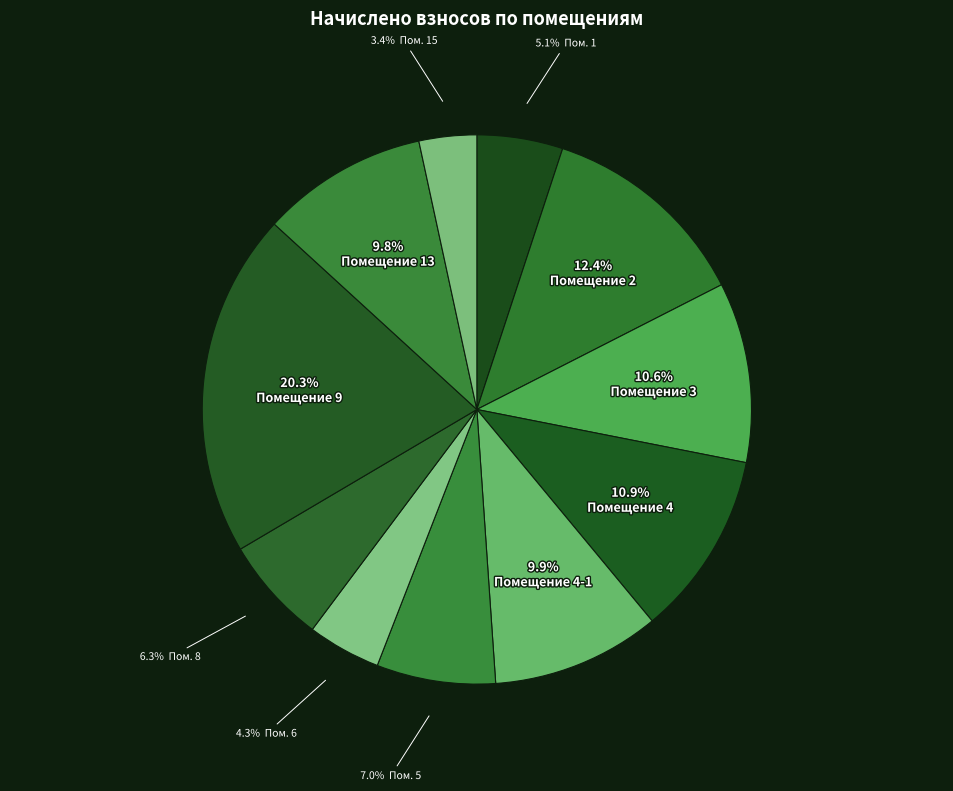

How many slices are in this pie chart?

11